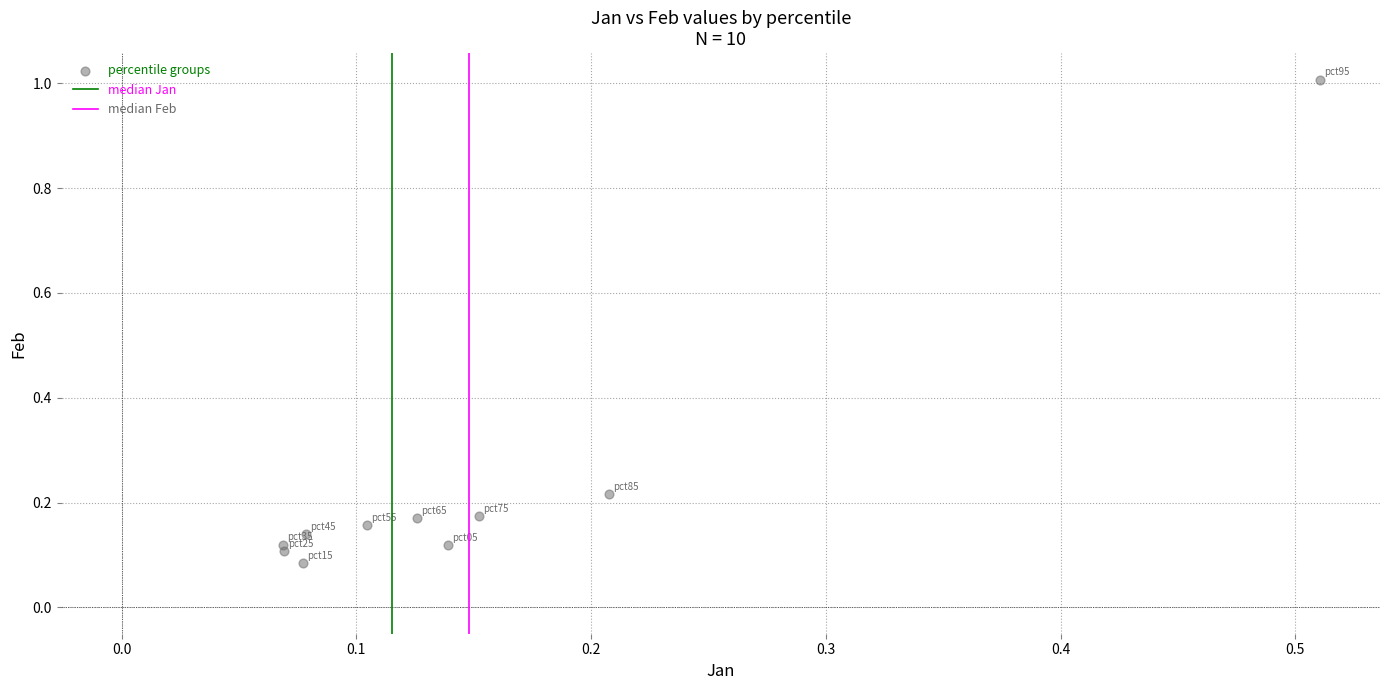

What is the range of X values (max minus min)?

0.4